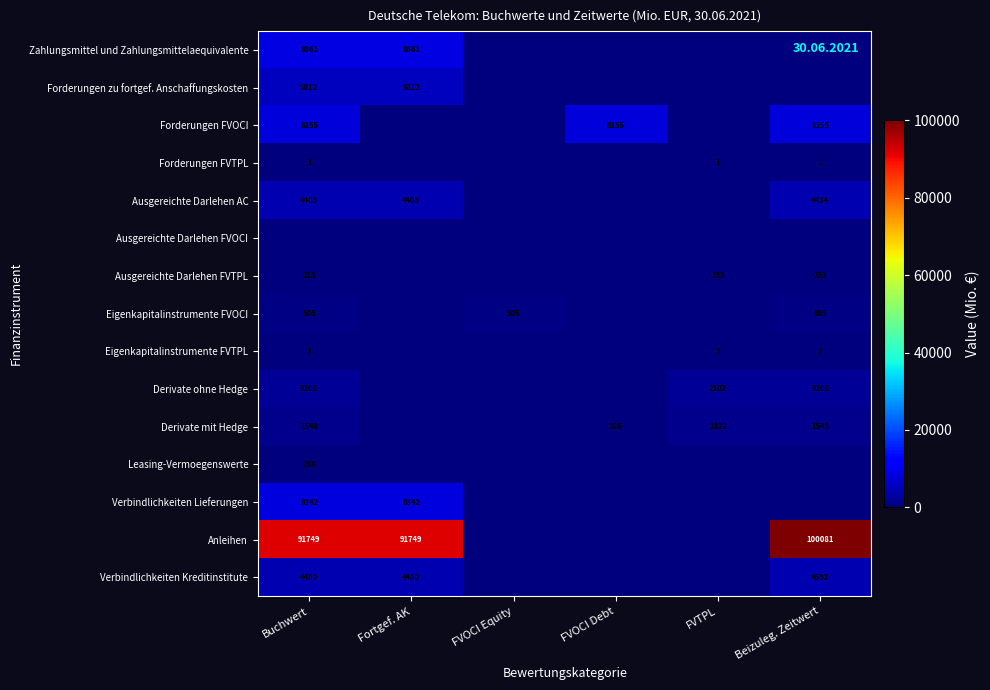

True or false: Verbindlichkeiten Kreditinstitute has a value of 7775 at Beizuleg. Zeitwert.

False